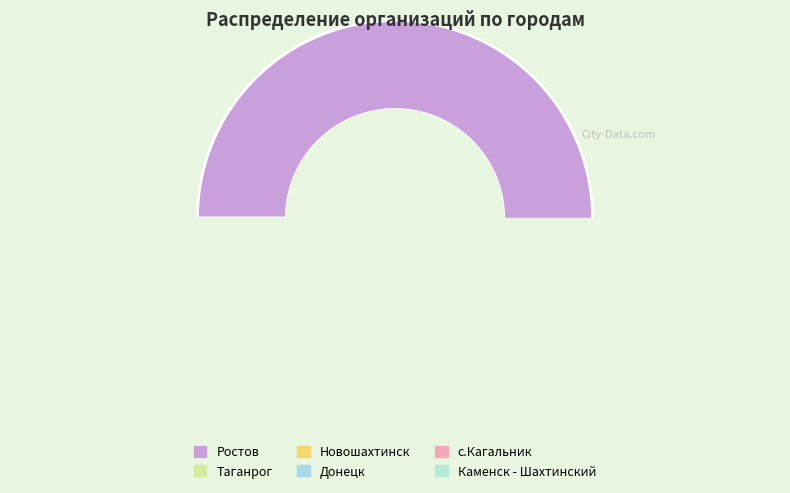

Combined, do Новошахтинск and Донецк account for over 50%?

No